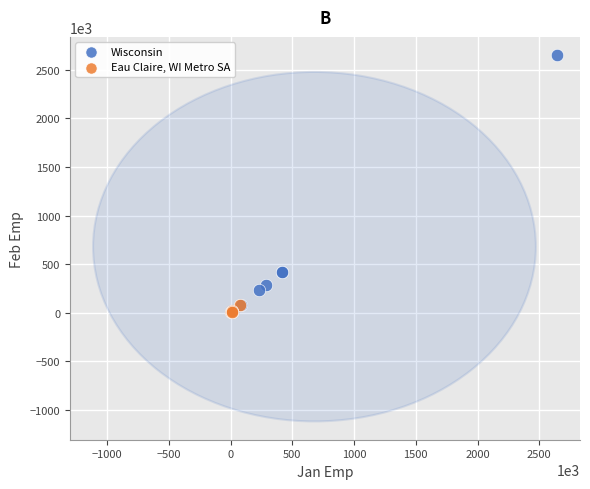

Which series reaches the maximum Y coordinate?

Wisconsin